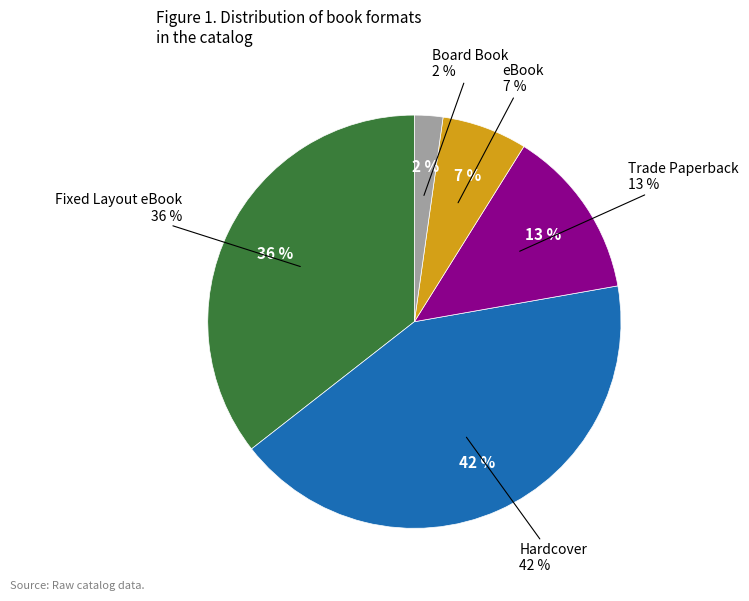

Does Hardcover account for over 50% of the chart?

No